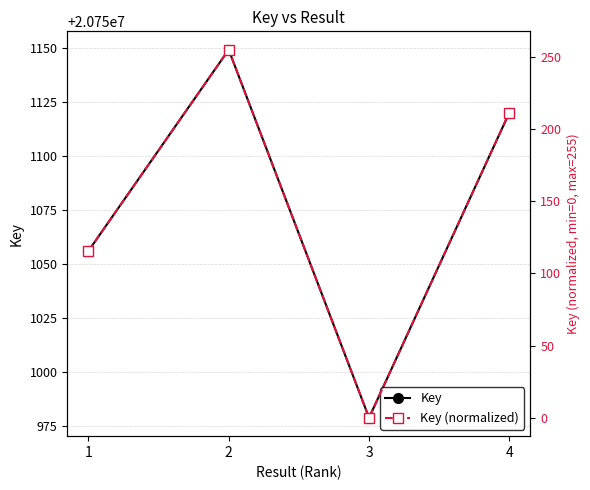

Rank the series by their maximum value, from highest to lowest.

Key, Key (normalized)